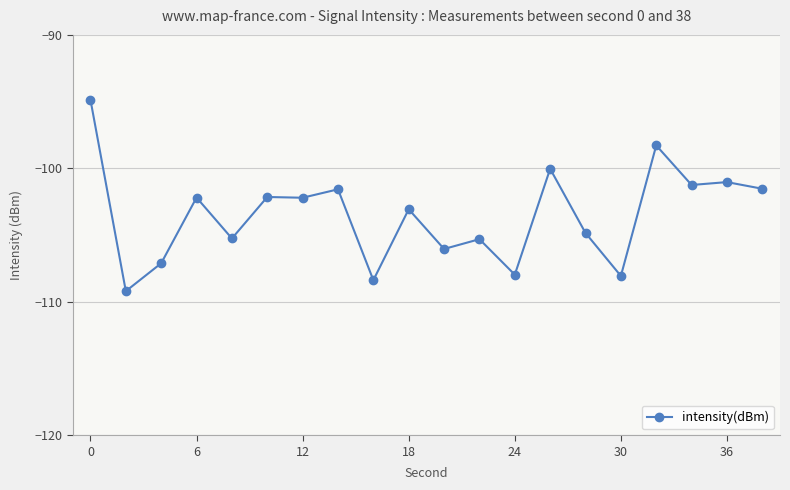

What is the sum of all values?

-2070.3